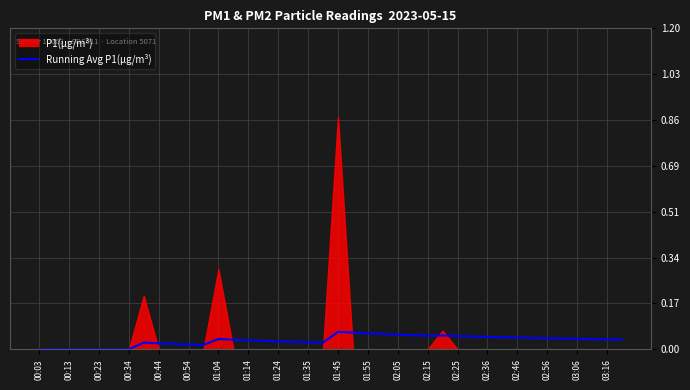

How many data points are above 0?

33